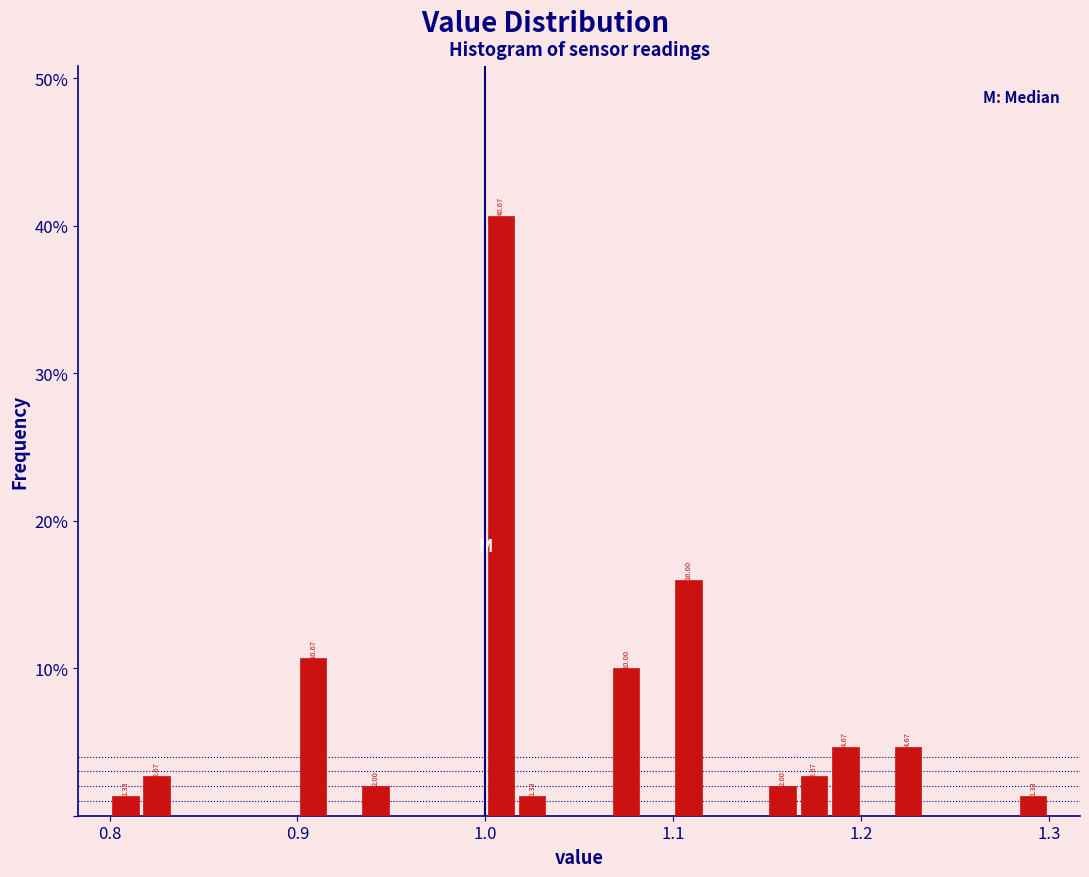

Read against the x-axis, roughly where is the centre of the tallest bar?

1.01